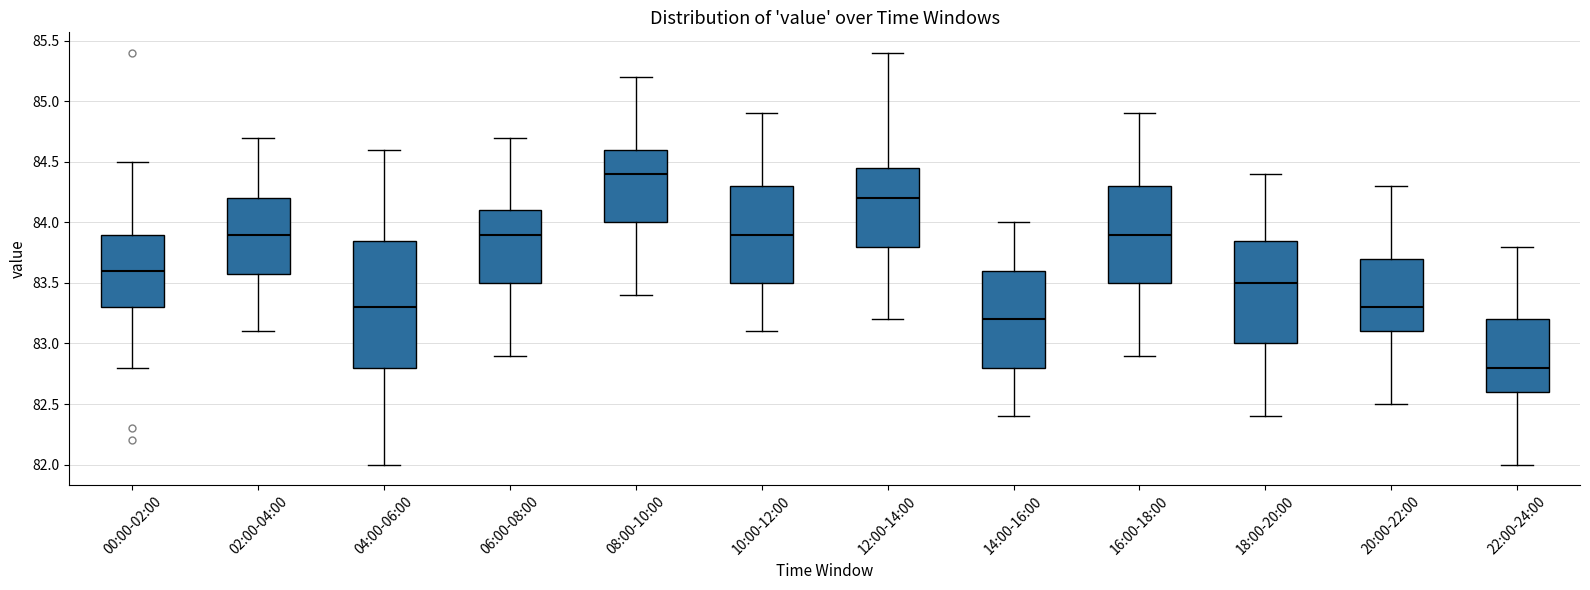

Reading left to right, read every box against the y-axis: the position of its median line, the range the box covers, and the ends of its whiskers. The values are not printed on the chart, so give them approximately, as read against the axis.

00:00-02:00: median 83.60, box 83.30 to 83.90, whiskers 82.80 to 84.50
02:00-04:00: median 83.90, box 83.60 to 84.20, whiskers 83.10 to 84.70
04:00-06:00: median 83.30, box 82.80 to 83.85, whiskers 82.00 to 84.60
06:00-08:00: median 83.90, box 83.50 to 84.10, whiskers 82.90 to 84.70
08:00-10:00: median 84.40, box 84.00 to 84.60, whiskers 83.40 to 85.20
10:00-12:00: median 83.90, box 83.50 to 84.30, whiskers 83.10 to 84.90
12:00-14:00: median 84.20, box 83.80 to 84.45, whiskers 83.20 to 85.40
14:00-16:00: median 83.20, box 82.80 to 83.60, whiskers 82.40 to 84.00
16:00-18:00: median 83.90, box 83.50 to 84.30, whiskers 82.90 to 84.90
18:00-20:00: median 83.50, box 83.00 to 83.85, whiskers 82.40 to 84.40
20:00-22:00: median 83.30, box 83.10 to 83.70, whiskers 82.50 to 84.30
22:00-24:00: median 82.80, box 82.60 to 83.20, whiskers 82.00 to 83.80